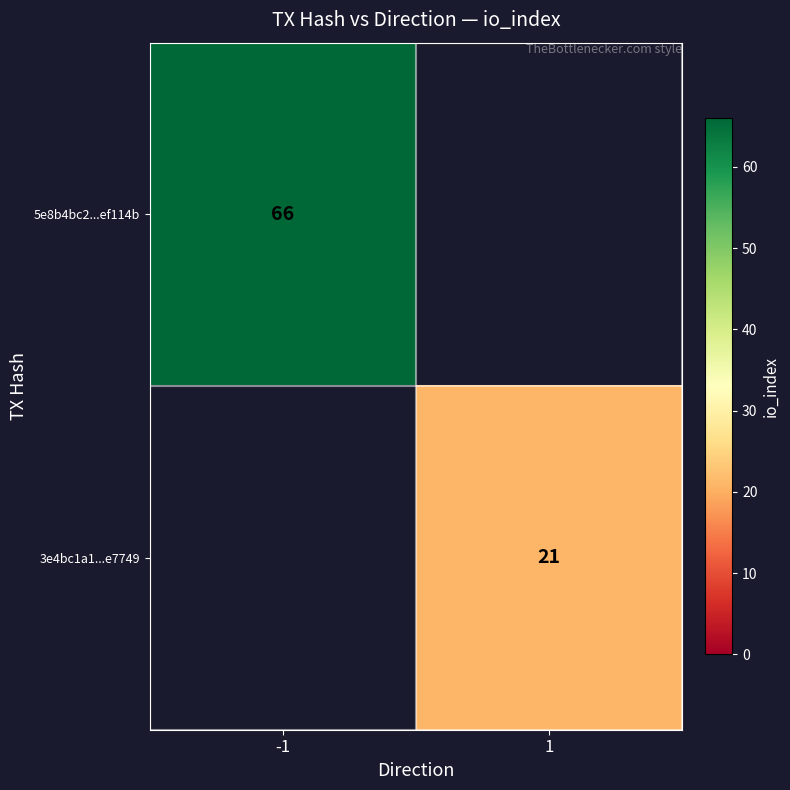

True or false: 5e8b4bc2...ef114b has a value of 94 at -1.

False